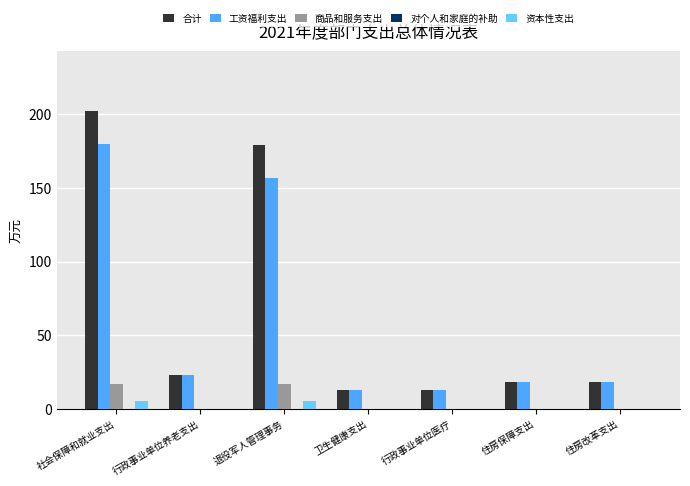

What is the sum of all 工资福利支出 values?

421.2